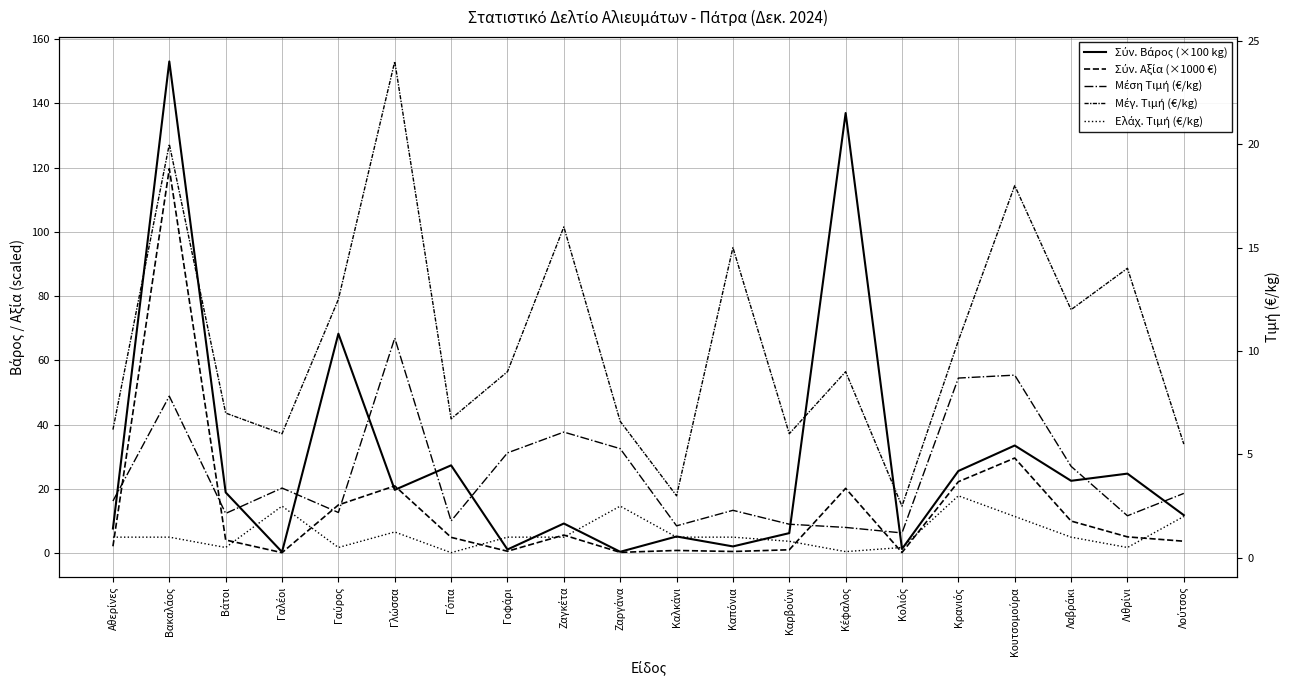

Which series has the widest spread of values?

Σύν. Βάρος (×100 kg)